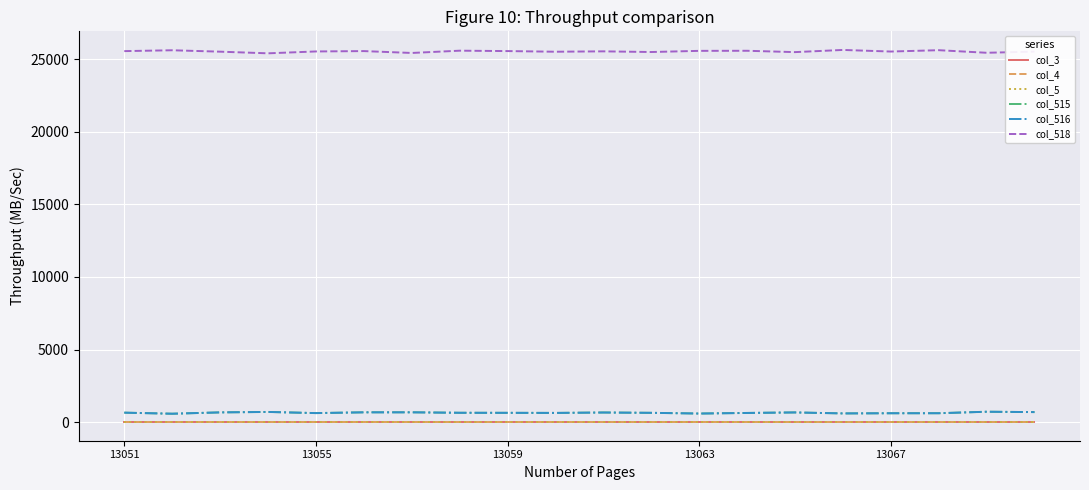

Is this an area chart (filled region under the line)?

No